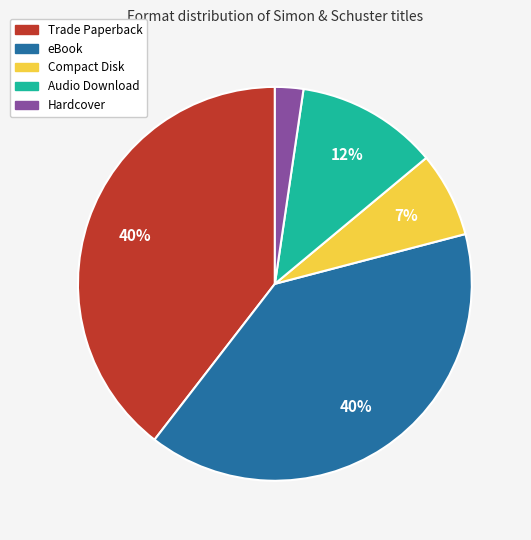

Does eBook represent more than half of the total?

No